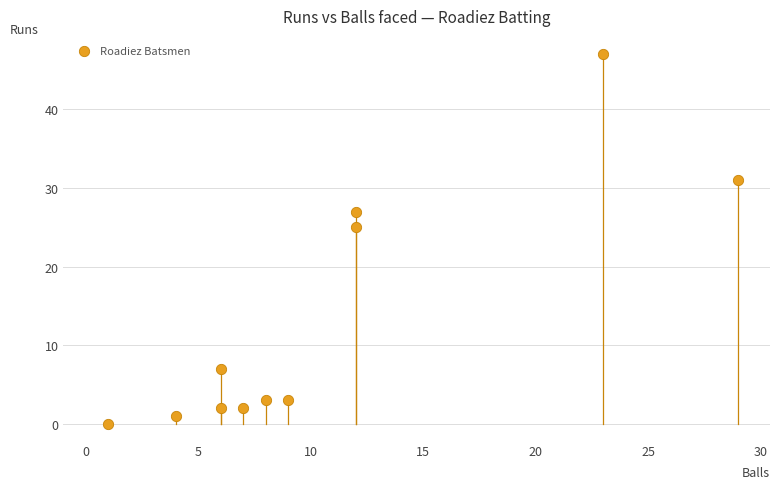

What is the range of Y values (max minus min)?

47